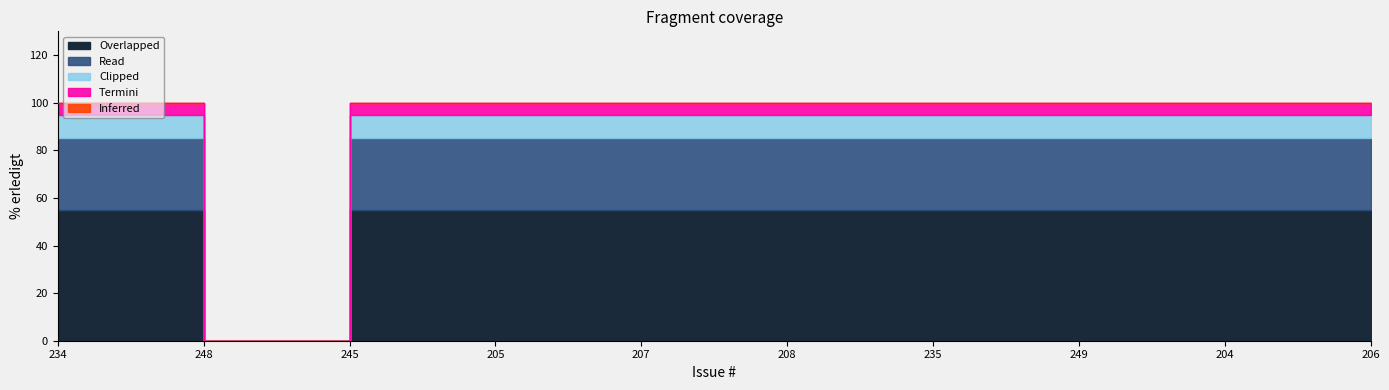

What is the average value?

90